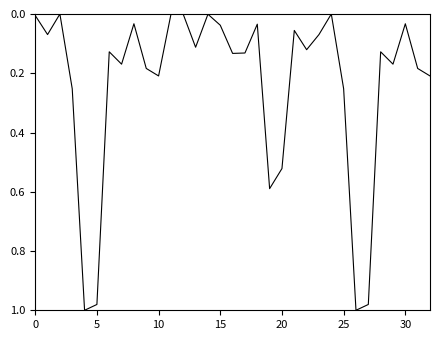

What is the sum of all values?

7.8